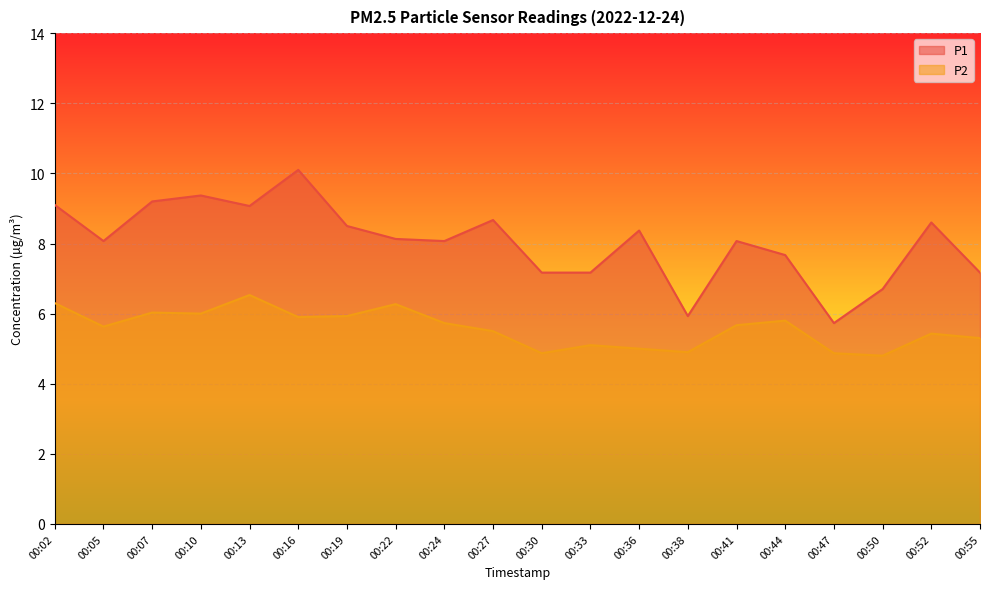

Rank the series by their average value, from highest to lowest.

P1, P2